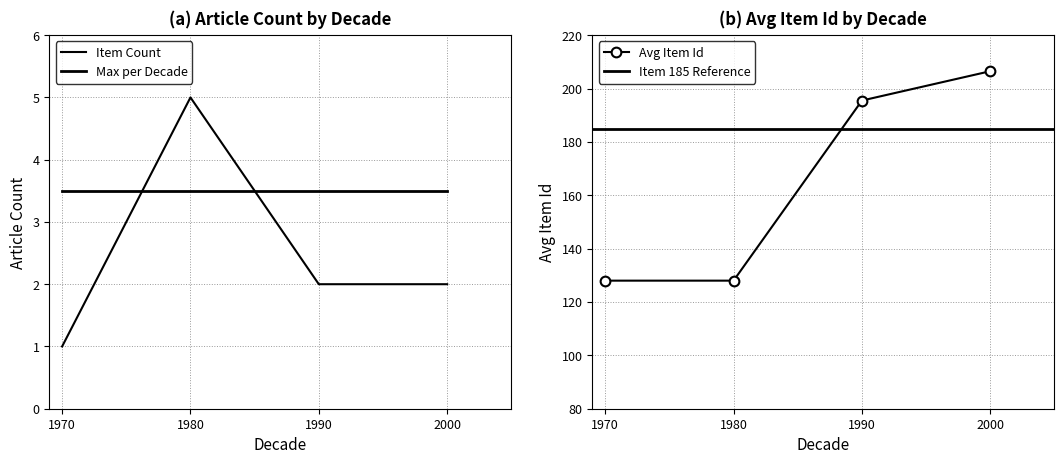

True or false: Avg Item Id has more than 0 points higher than both neighbors.

False